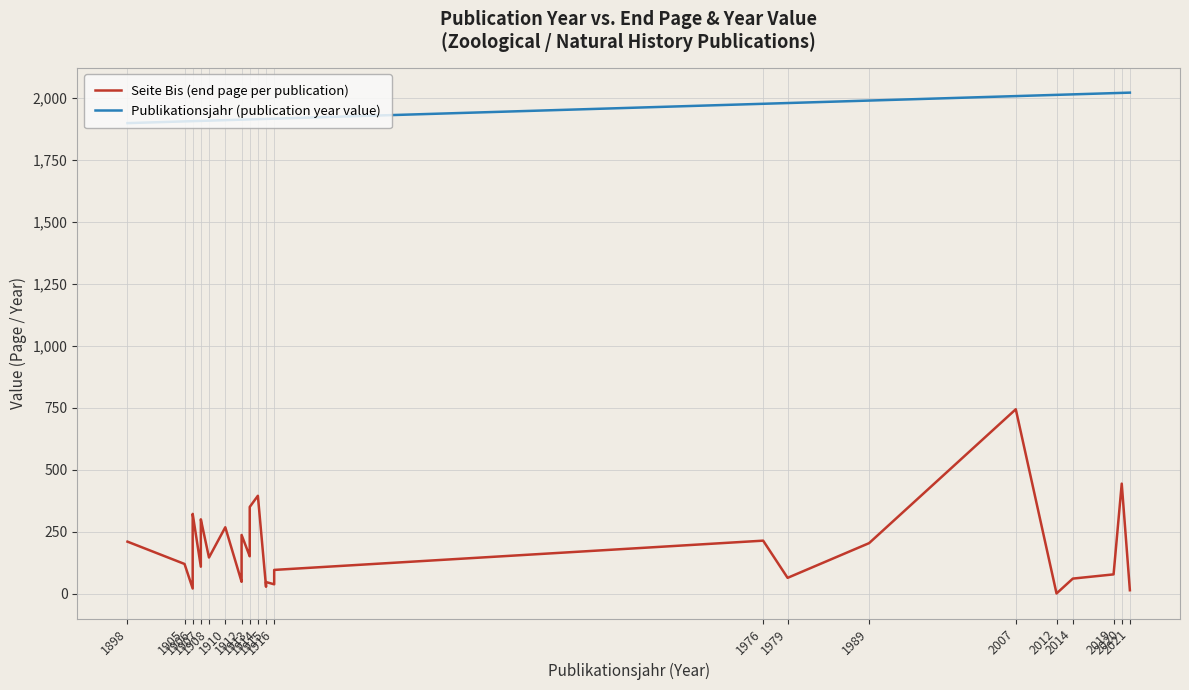

How many categories are shown in the chart?

34